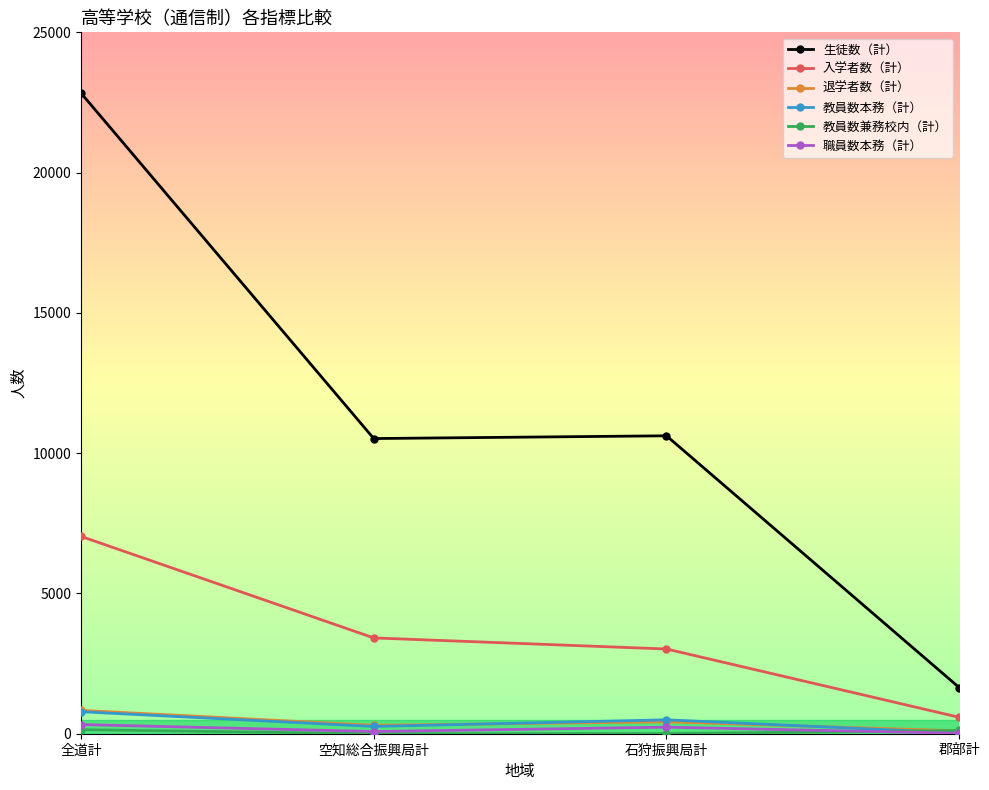

The 入学者数（計） series shows 1935 at 石狩振興局計. True or false?

False